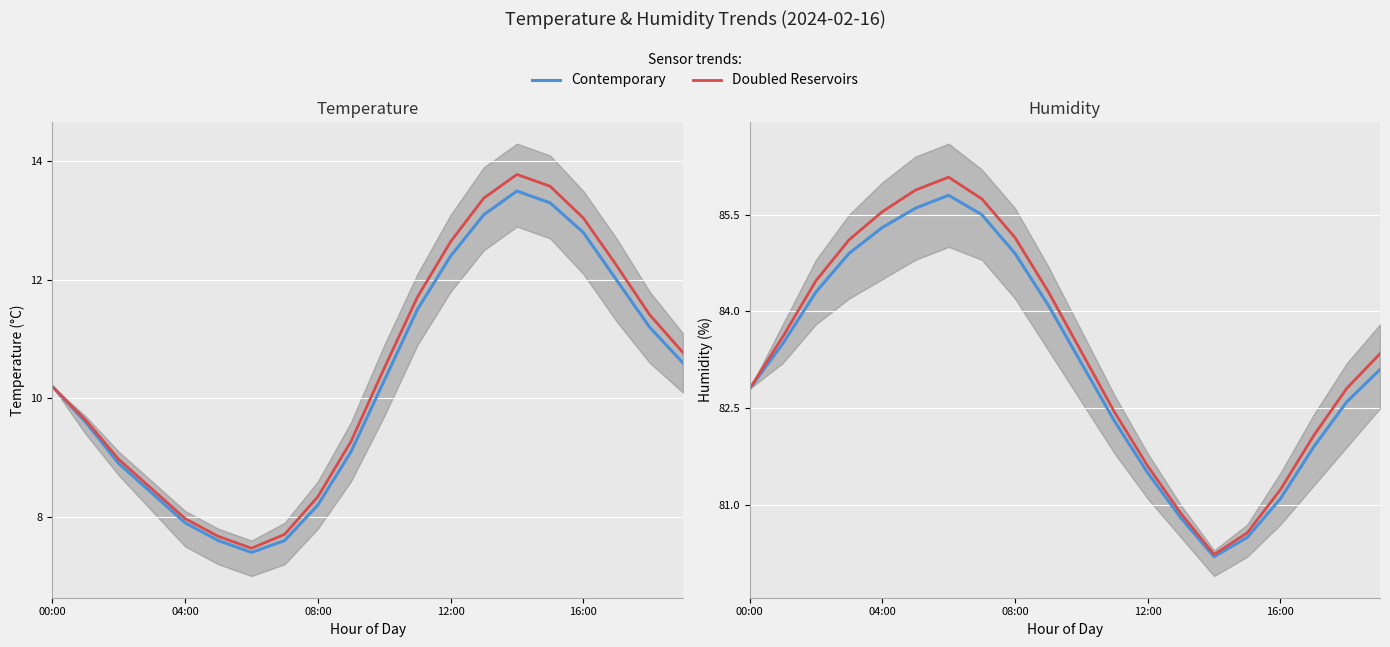

List the labels in order of Doubled Reservoirs value, smallest first.

14, 15, 13, 16, 12, 17, 11, 00:00, 18, 19, 10, 04:00, 9, 08:00, 12:00, 8, 16:00, 7, 5, 6